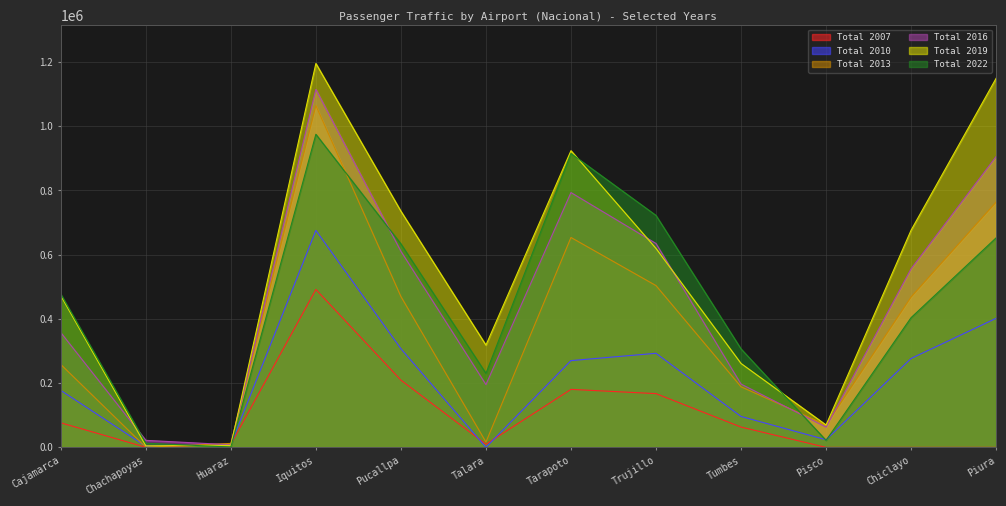

How many series are shown in this chart?

6